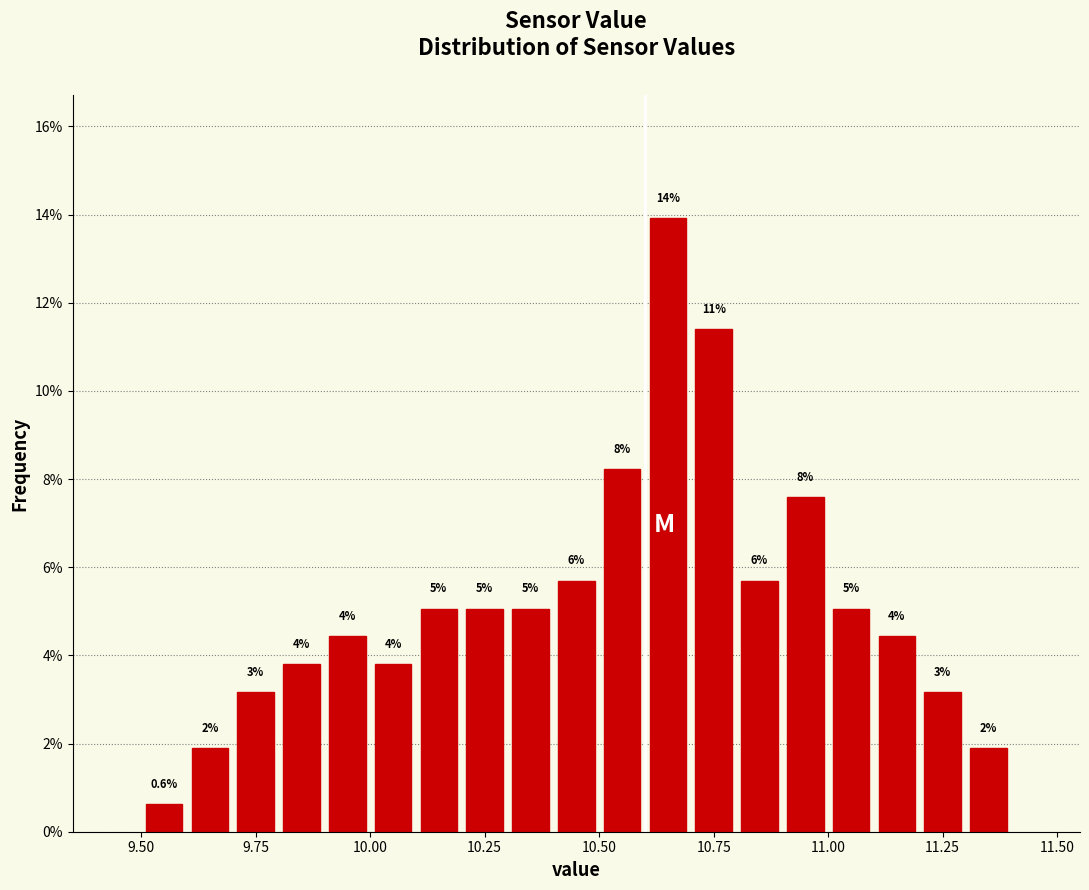

Read against the x-axis, roughly where is the centre of the tallest bar?

10.65